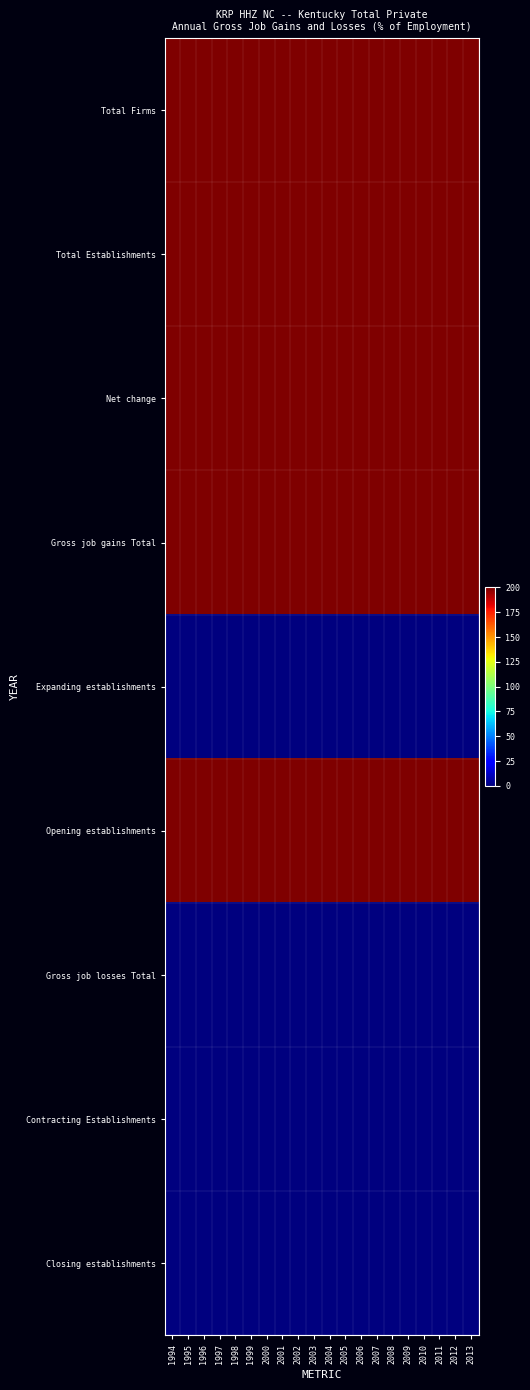

Rank the series at 2002 from lowest to highest value.

Expanding establishments, Gross job losses Total, Contracting Establishments, Closing establishments, Total Firms, Total Establishments, Net change, Gross job gains Total, Opening establishments